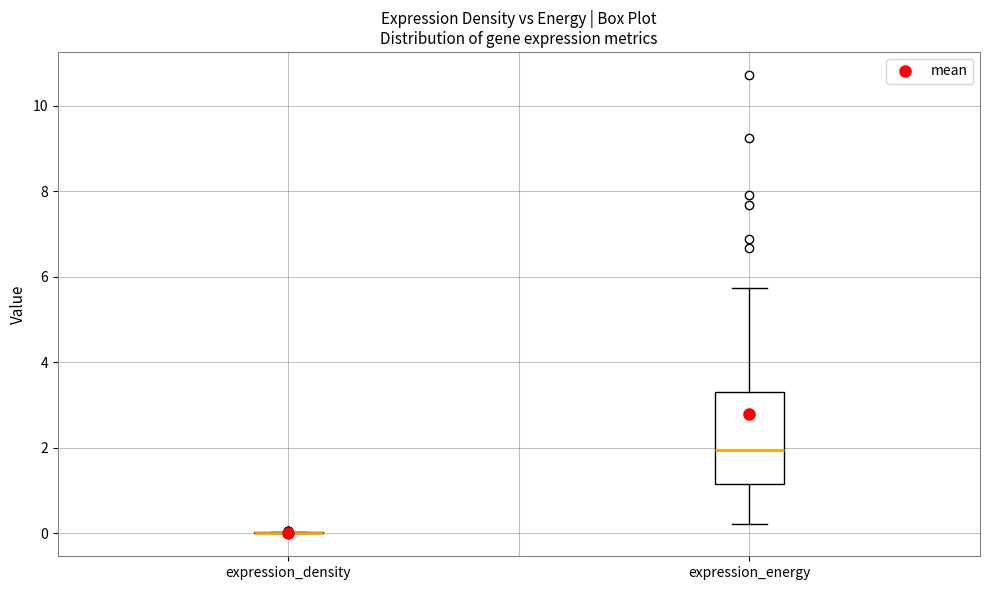

Reading left to right, read every box against the y-axis: the position of its median line, the range the box covers, and the ends of its whiskers. The values are not printed on the chart, so give them approximately, as read against the axis.

expression_density: box collapsed to a line at 0.0, whiskers 0.0 to 0.0
expression_energy: median 2.0, box 1.2 to 3.4, whiskers 0.2 to 5.8